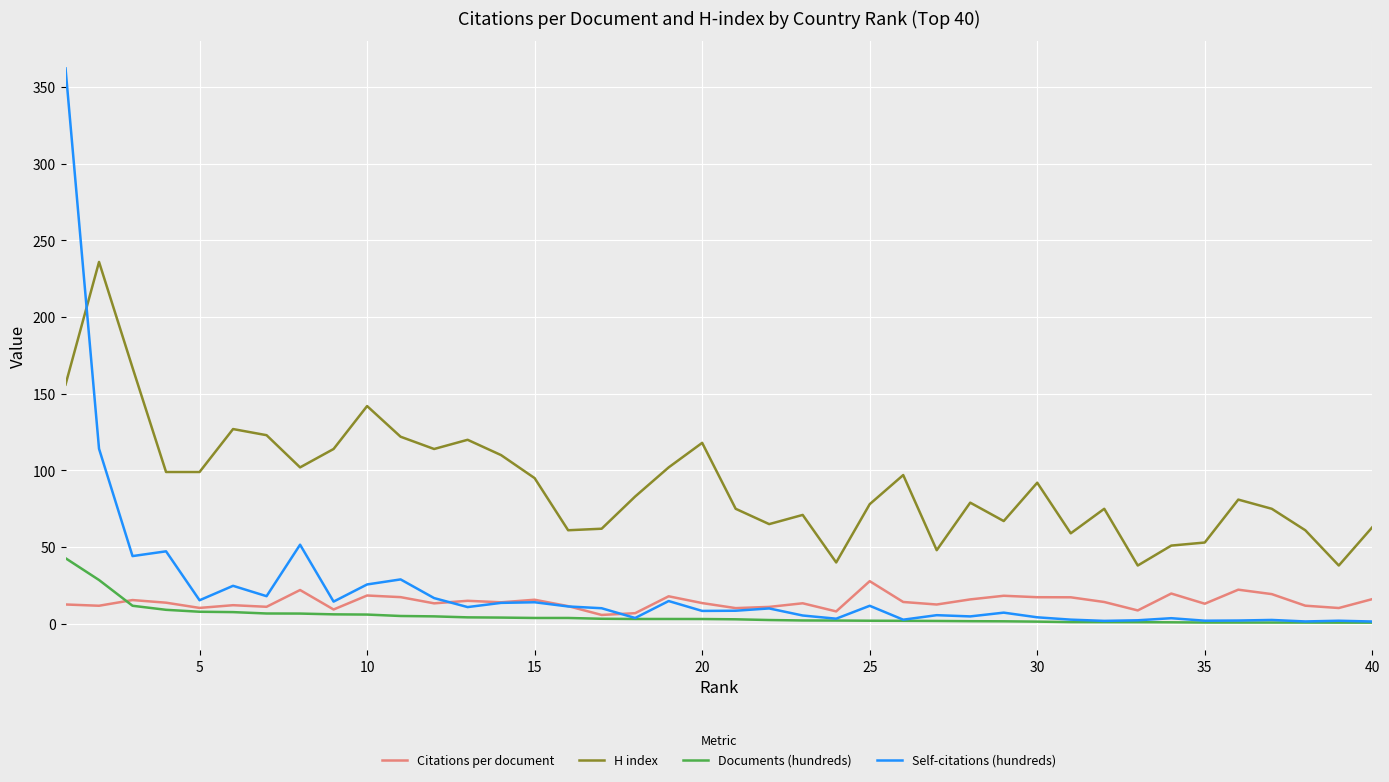

What is the highest value of the Documents (hundreds) series?

42.8